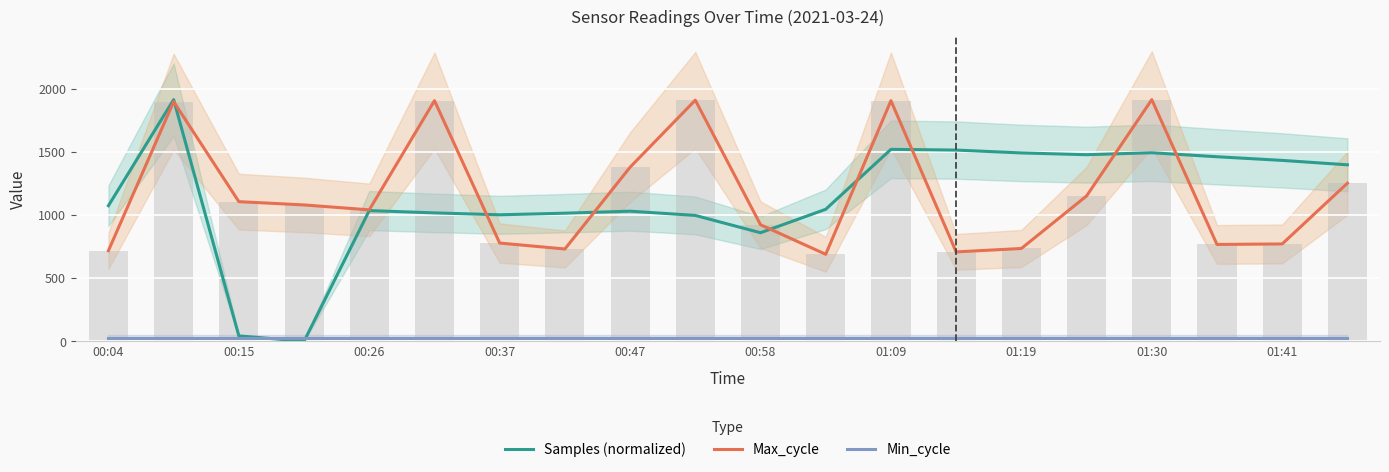

What is the sum of all Max_cycle values?

23363.0